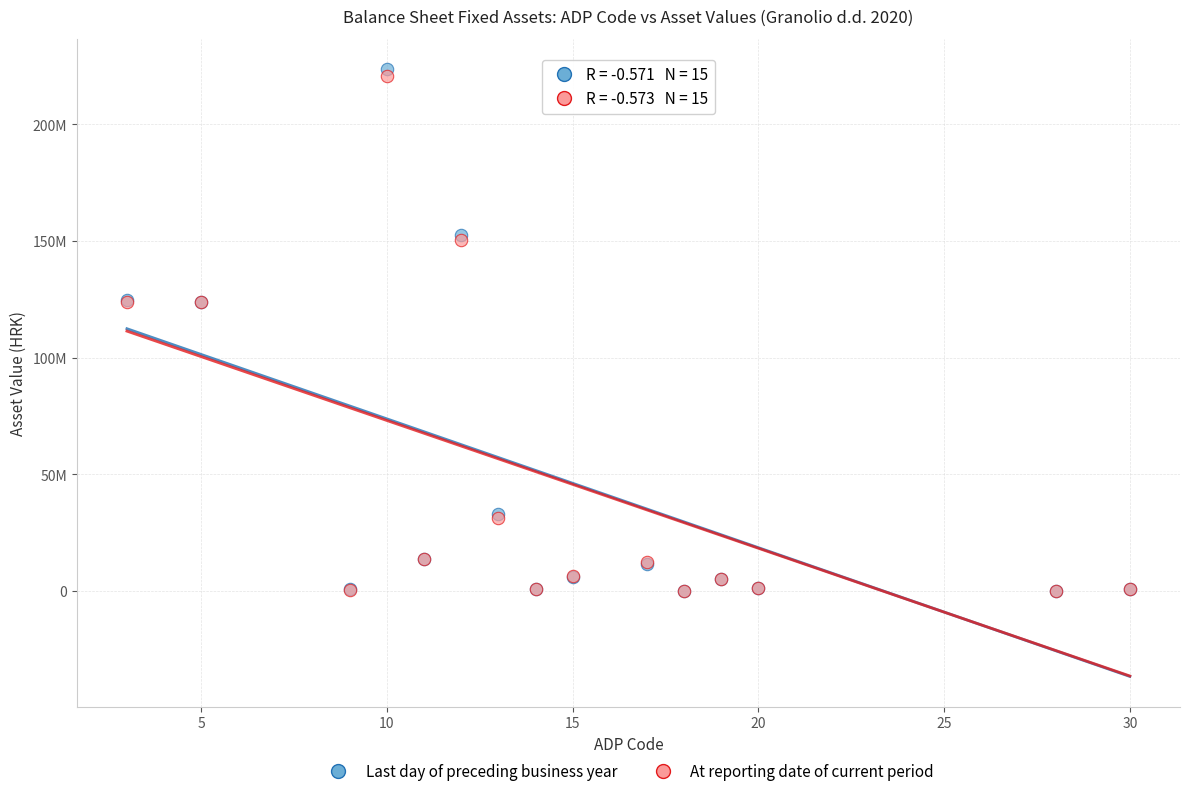

What are all the series names shown in the legend?

Last day of preceding business year, At reporting date of current period